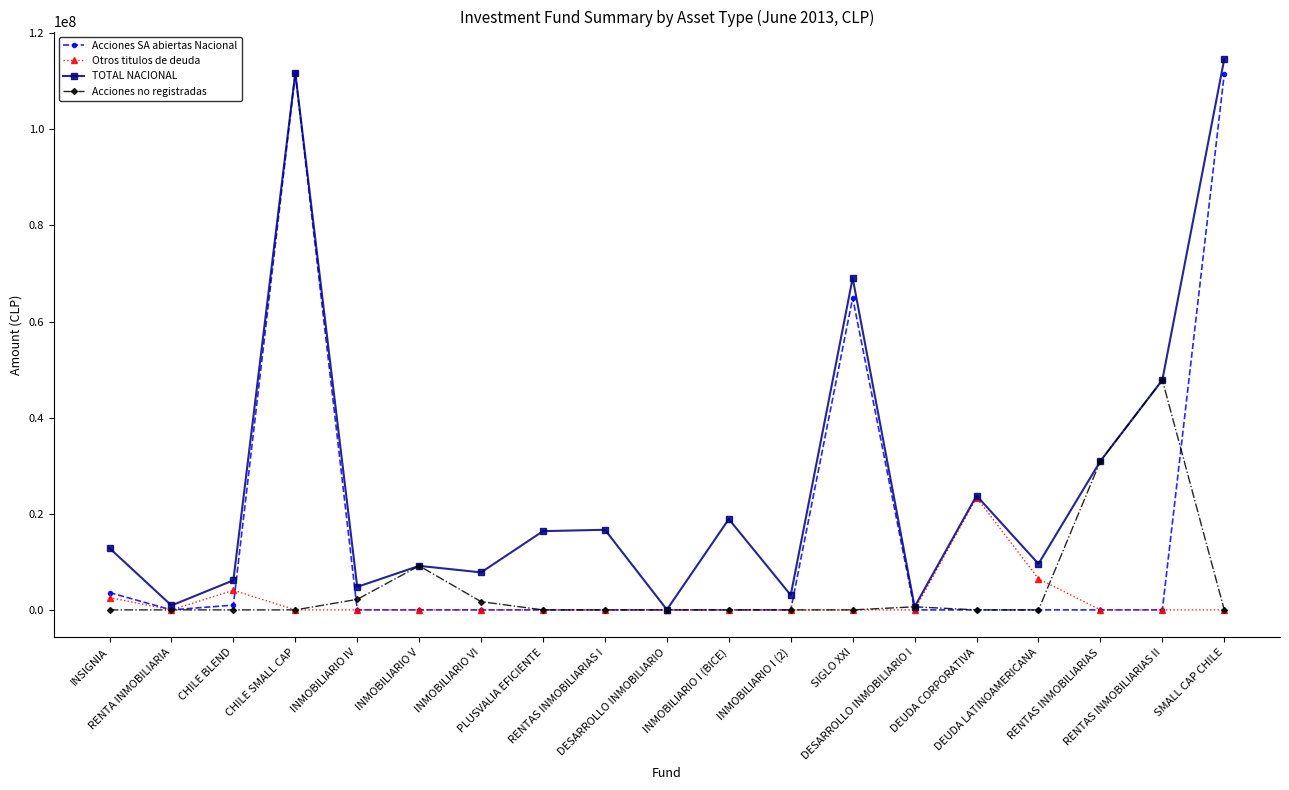

What is the difference between the second highest and minimum values in the Acciones no registradas series?

30969347